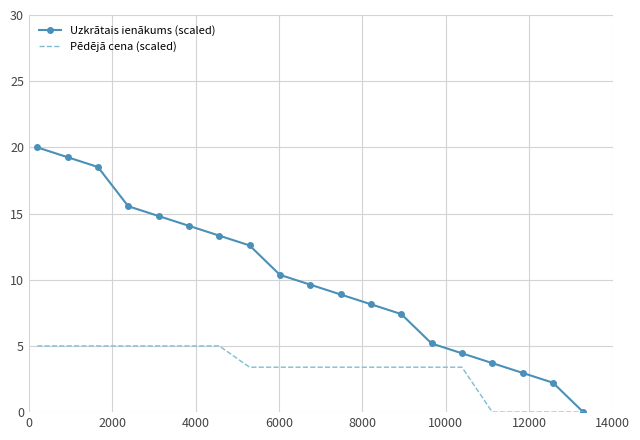

Reading left to right, extract all data points from this chart.

Uzkrātais ienākums (scaled): 20.0	19.3	18.5	15.6	14.8	14.1	13.3	12.6	10.4	9.6	8.9	8.1	7.4	5.2	4.4	3.7	3.0	2.2	0.0
Pēdējā cena (scaled): 5.0	5.0	5.0	5.0	5.0	5.0	5.0	3.4	3.4	3.4	3.4	3.4	3.4	3.4	3.4	0.0	0.0	0.0	0.0